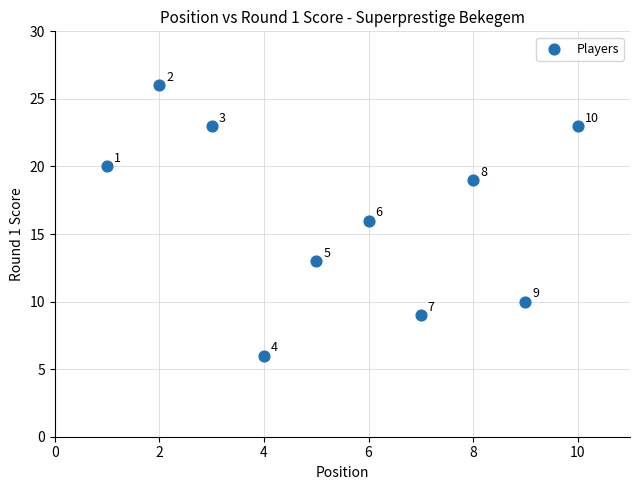

What is the average X value?

6